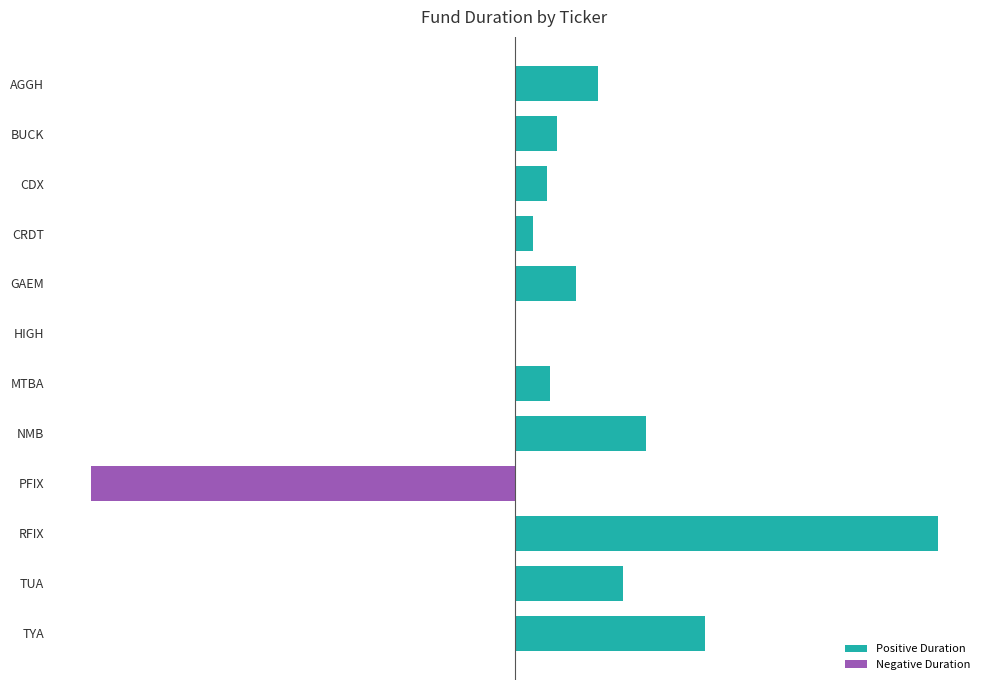

Which category has the highest value across all series?

RFIX